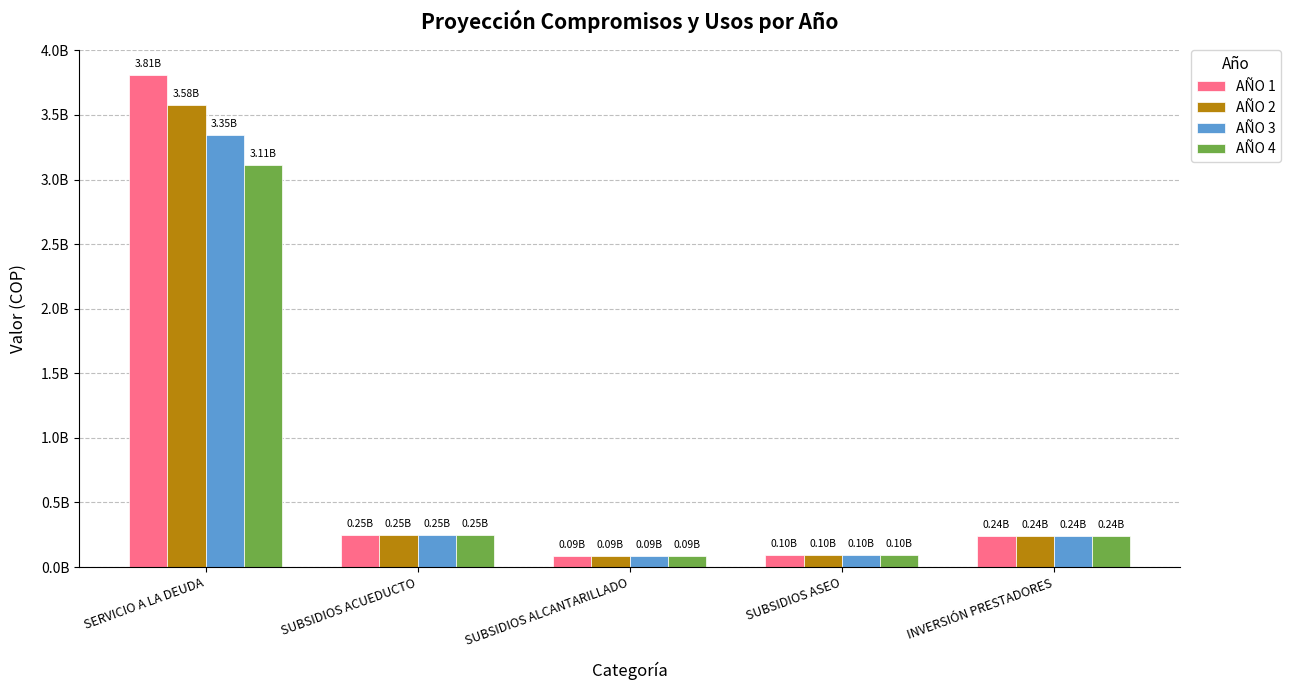

Does the chart contain any negative values?

No